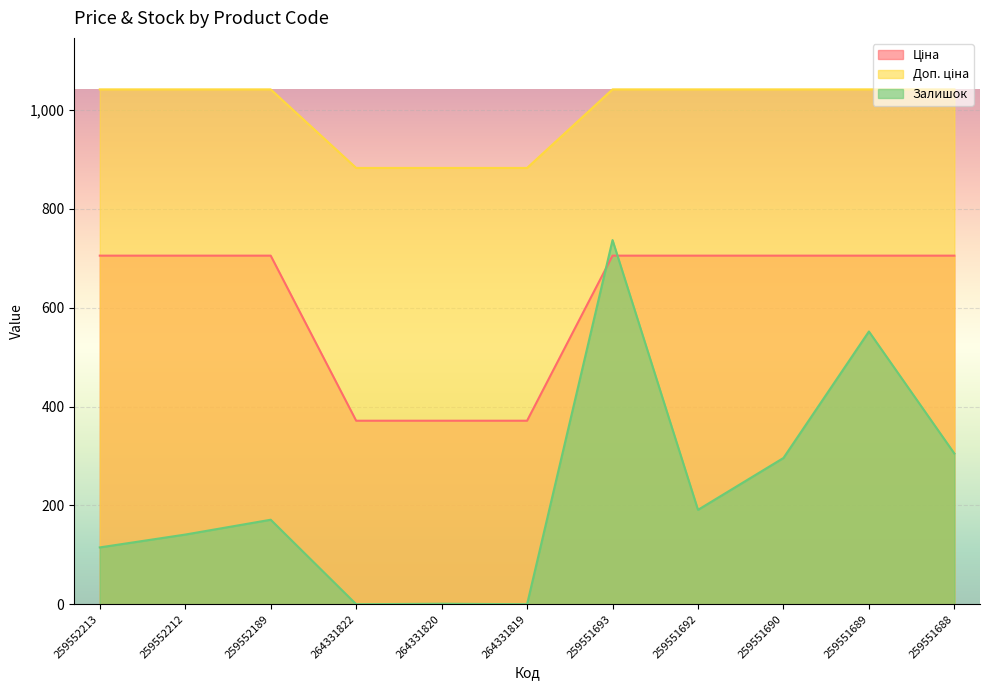

List the series in order of their peak value, lowest first.

Ціна, Залишок, Доп. ціна